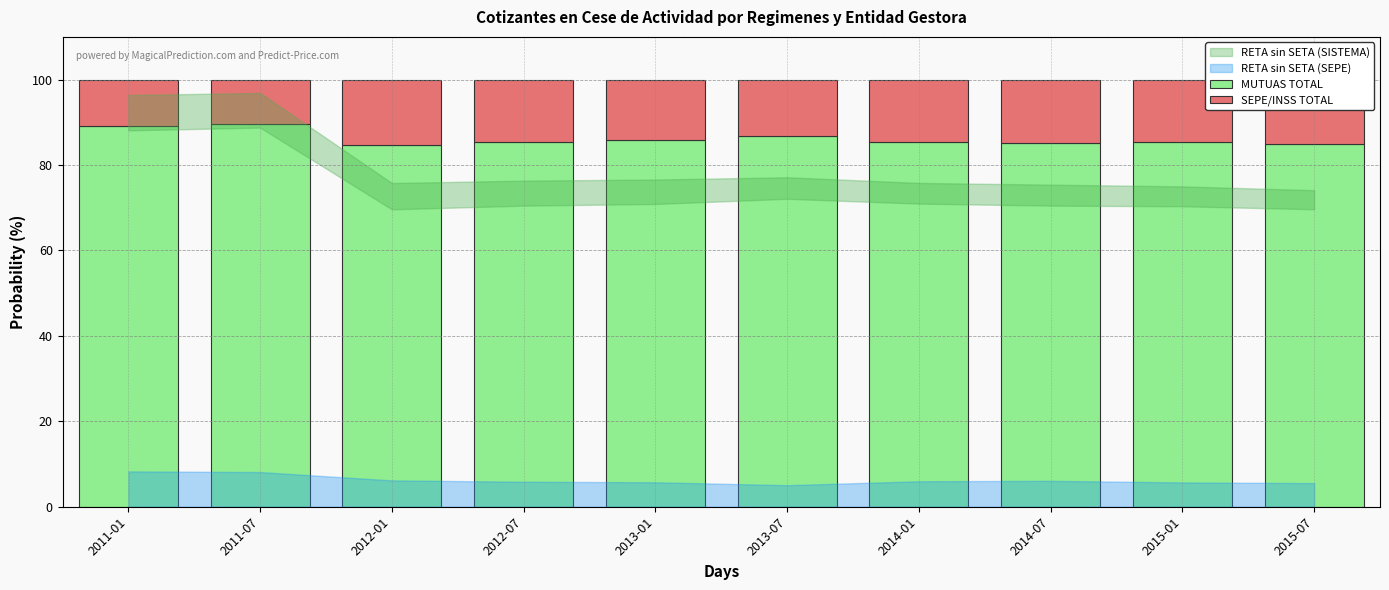

What is the maximum value for MUTUAS TOTAL?

89.6